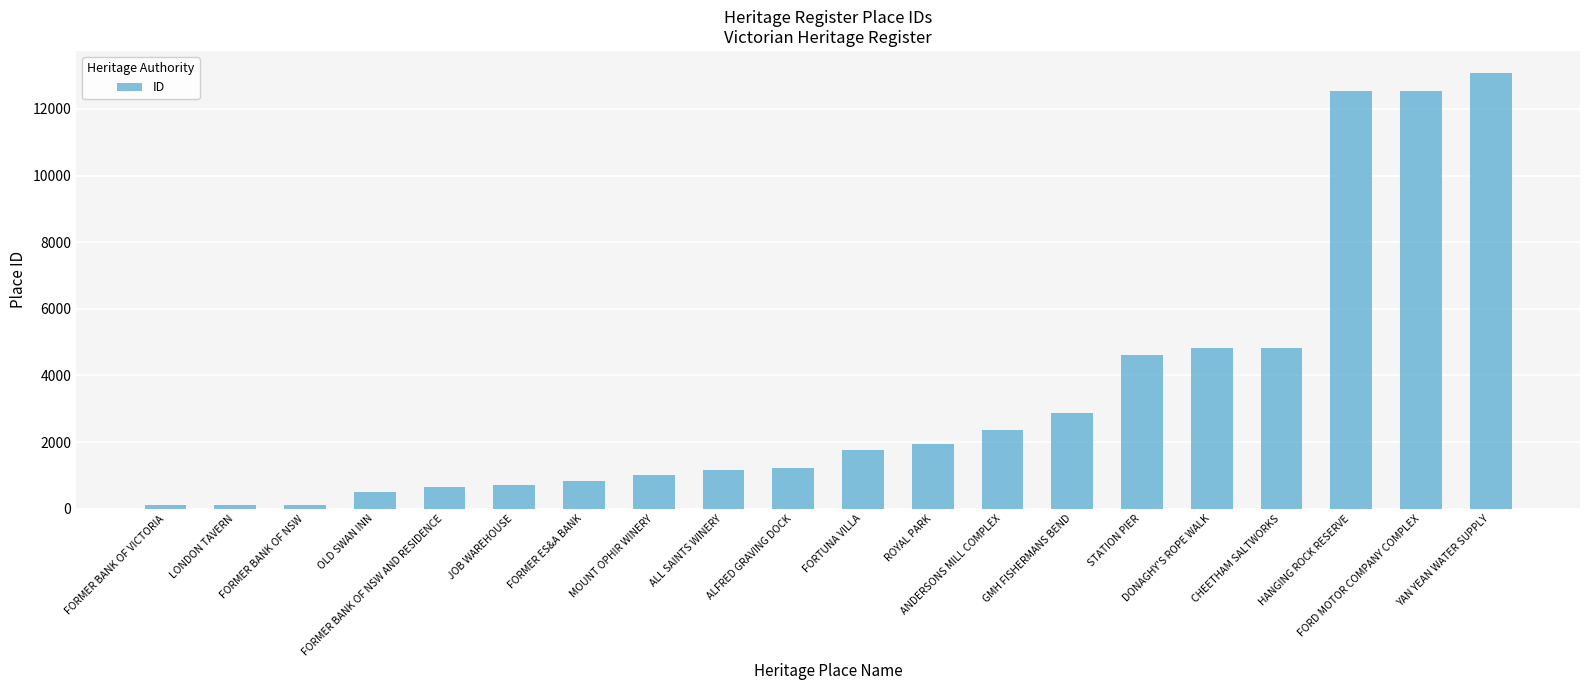

What is the average value?

3389